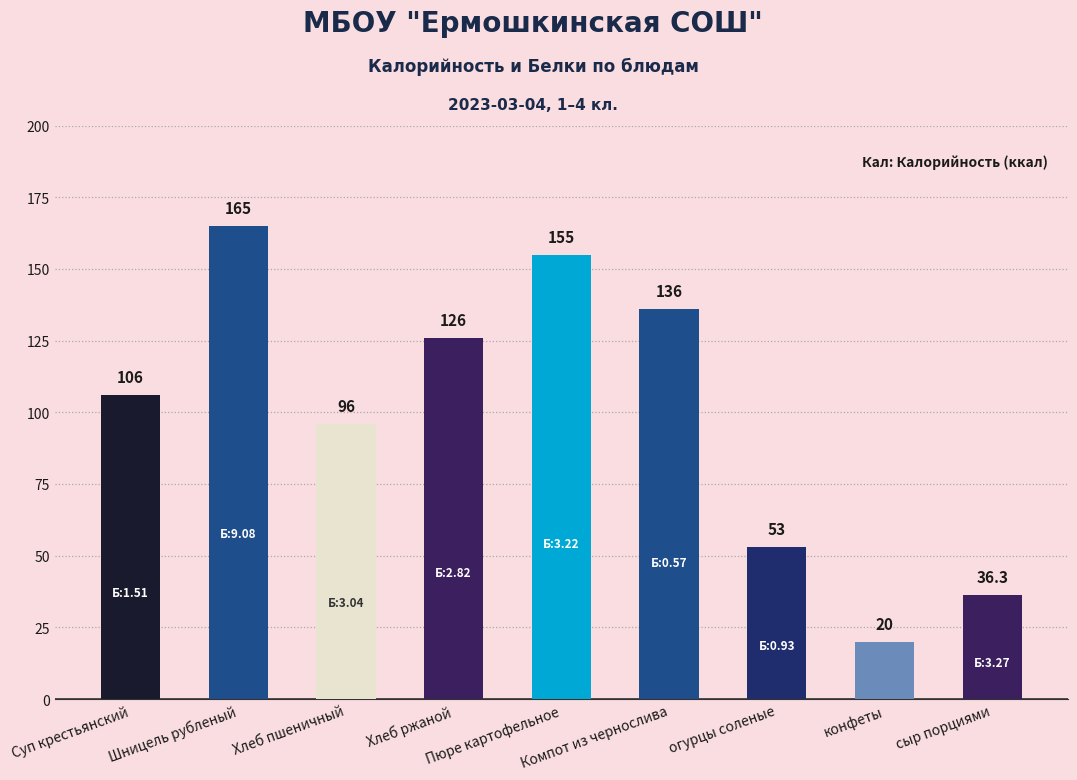

Reading right to left, list all the values displayed in this chart.

сыр порциями=36.3	конфеты=20.0	огурцы соленые=53.0	Компот из чернослива=136.0	Пюре картофельное=155.0	Хлеб ржаной=126.0	Хлеб пшеничный=96.0	Шницель рубленый=165.0	Суп крестьянский=106.0